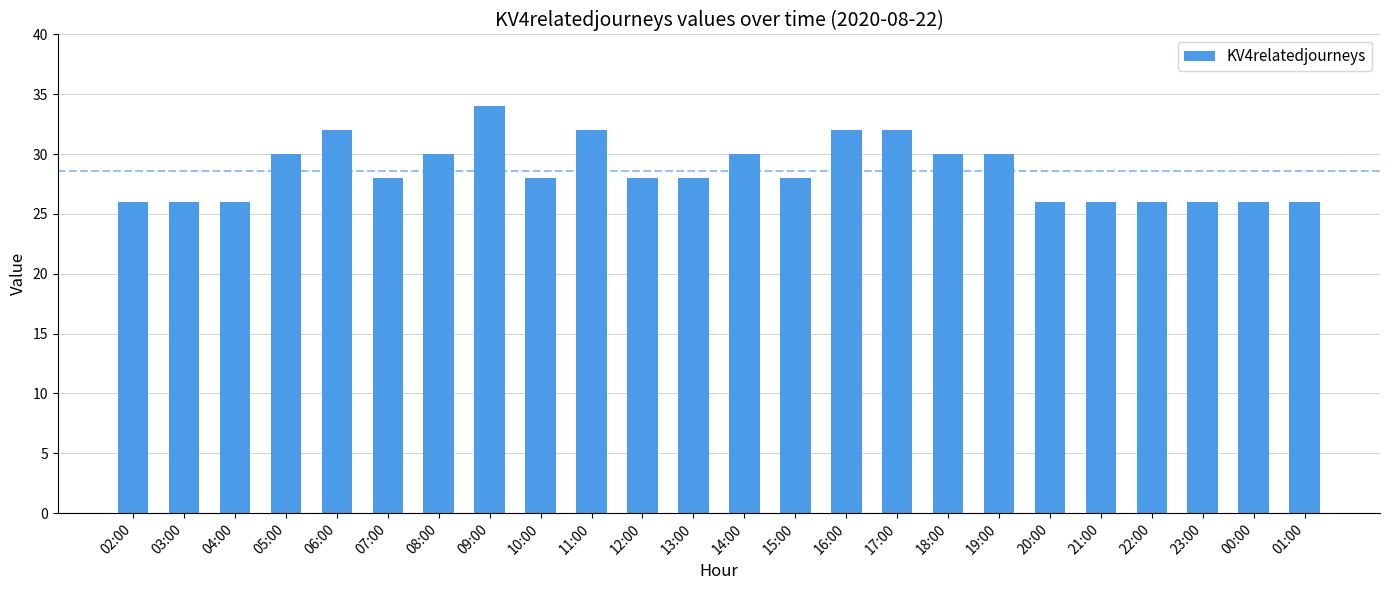

Reading left to right, transcribe all the data shown in this chart.

02:00=26	03:00=26	04:00=26	05:00=30	06:00=32	07:00=28	08:00=30	09:00=34	10:00=28	11:00=32	12:00=28	13:00=28	14:00=30	15:00=28	16:00=32	17:00=32	18:00=30	19:00=30	20:00=26	21:00=26	22:00=26	23:00=26	00:00=26	01:00=26